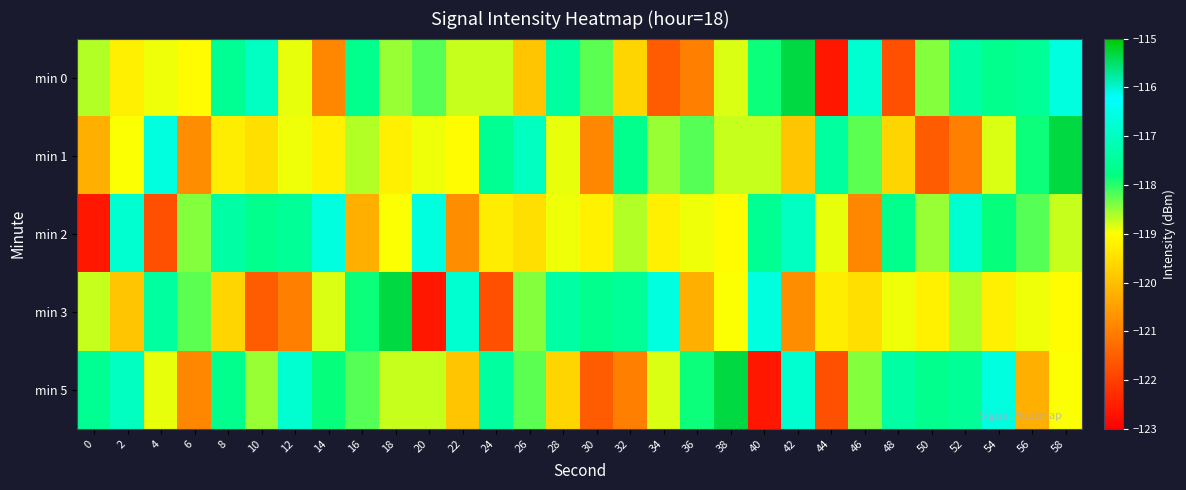

Between 38 and 40, which series saw the biggest shift?

min 5